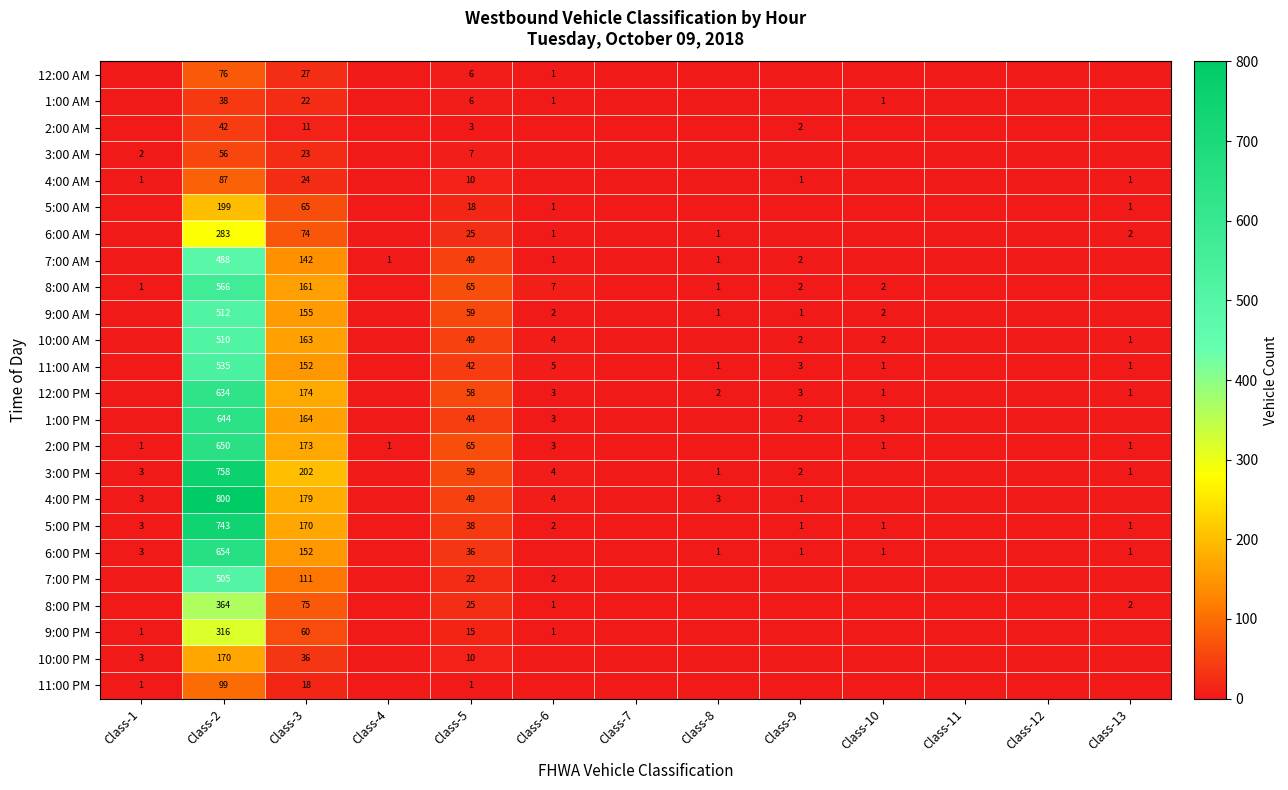

What is the sum of the 9:00 PM values at Class-2 and Class-5?

331